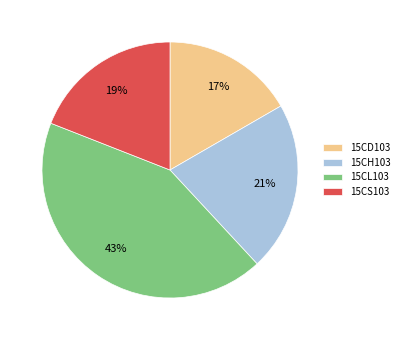

Which has a higher value, 15CS103 or 15CL103?

15CL103